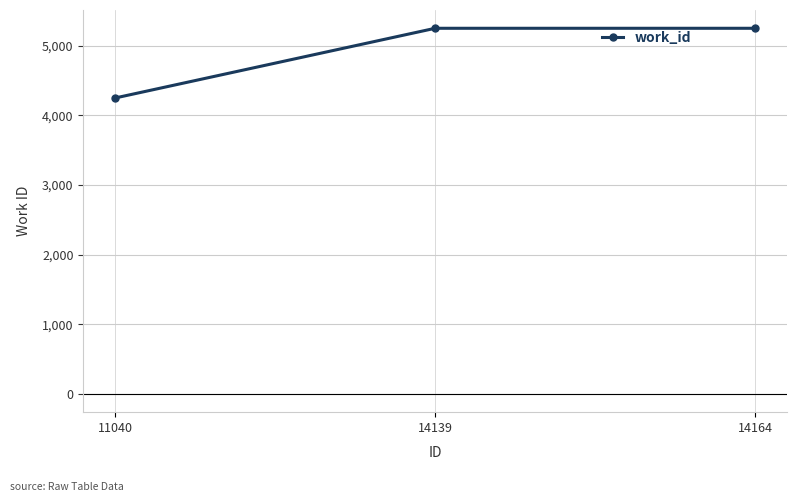

Reading left to right, transcribe all the data shown in this chart.

4248	5248	5248